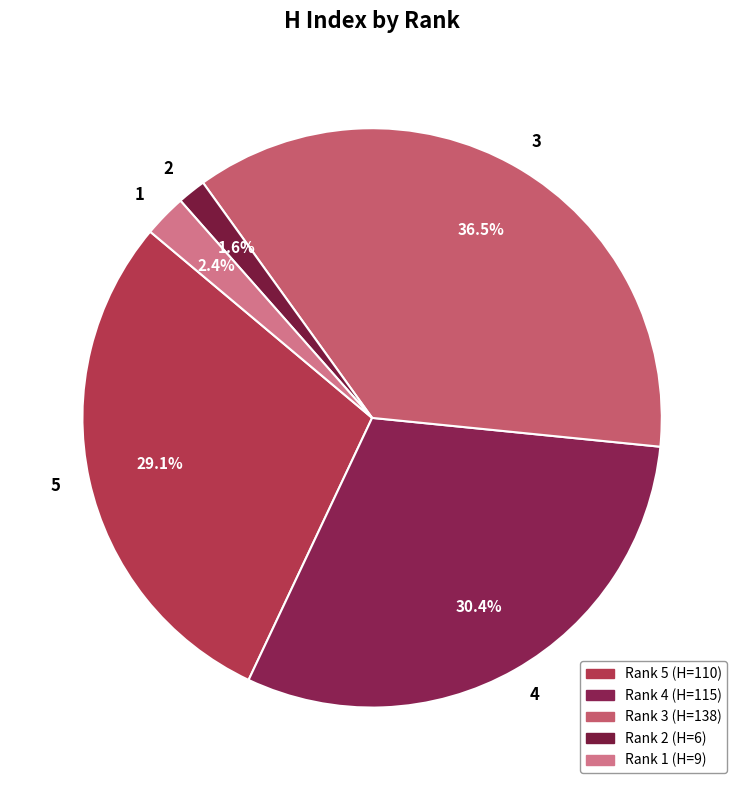

Which slice is the smallest?

2